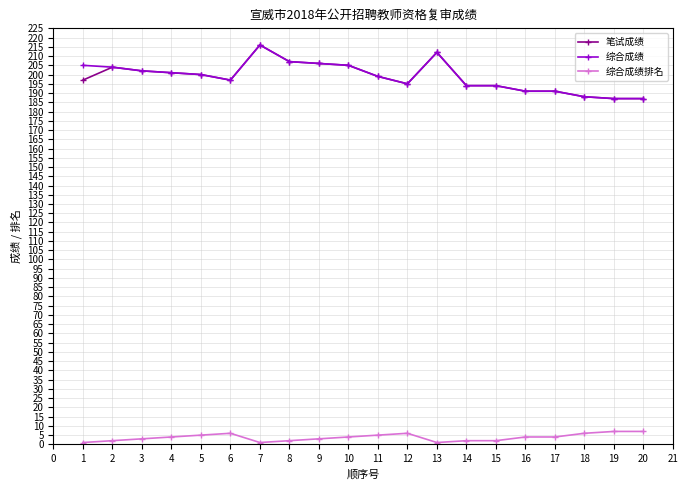

Is the value of 综合成绩 at 11 greater than the value of 笔试成绩 at 13?

No